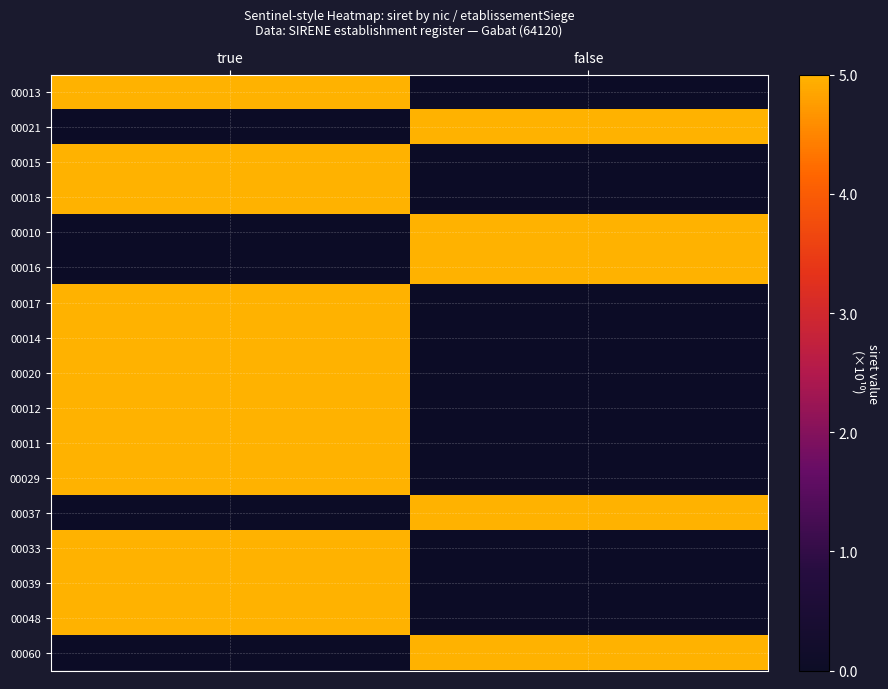

How many distinct data groups are displayed?

17